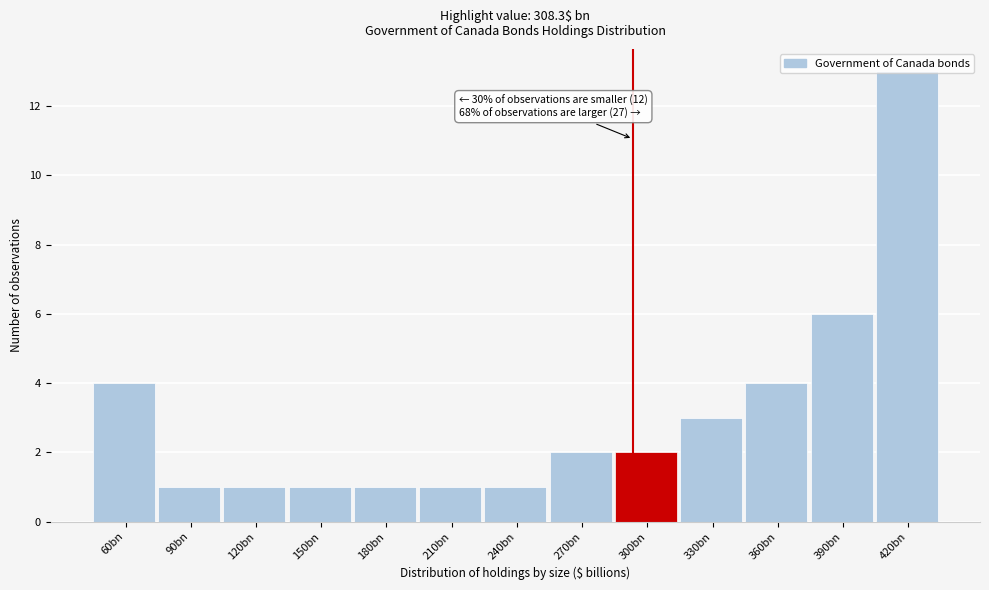

Between 390bn and 120bn, which is larger?

390bn